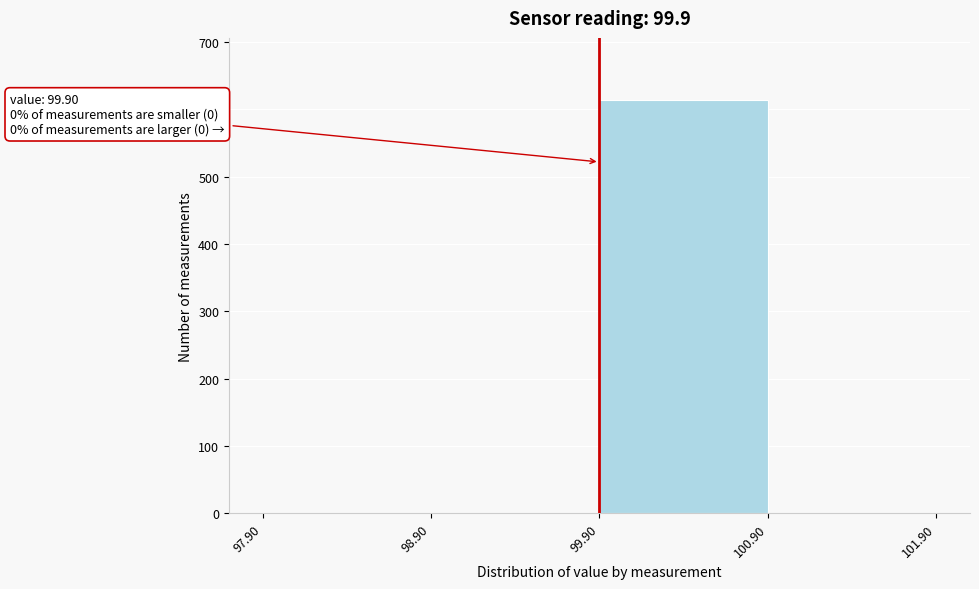

Which range on the x-axis has the tallest bar?

99.90 to 100.90